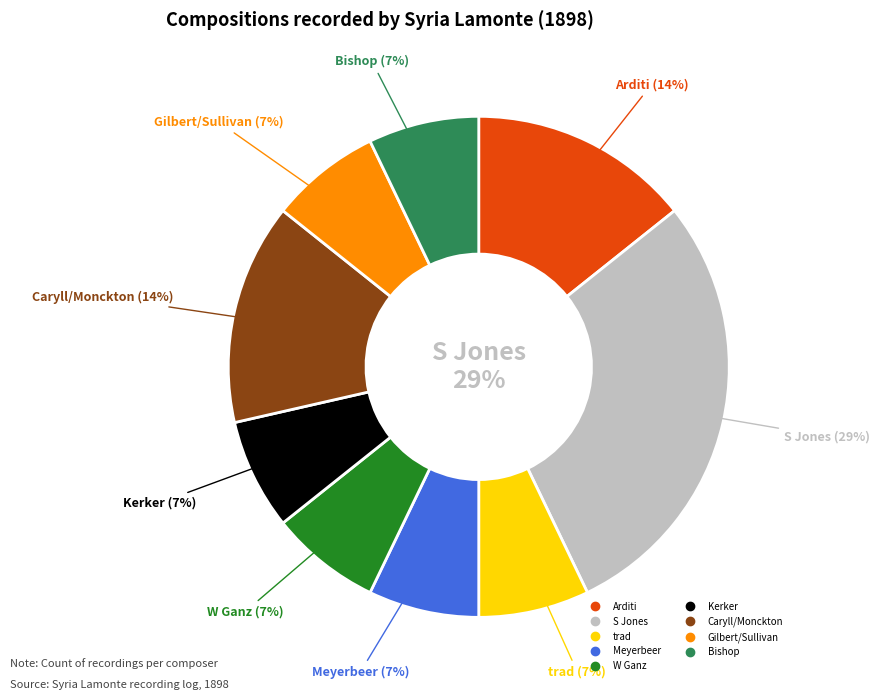

To the nearest percent, what is the average slice percentage?

11%